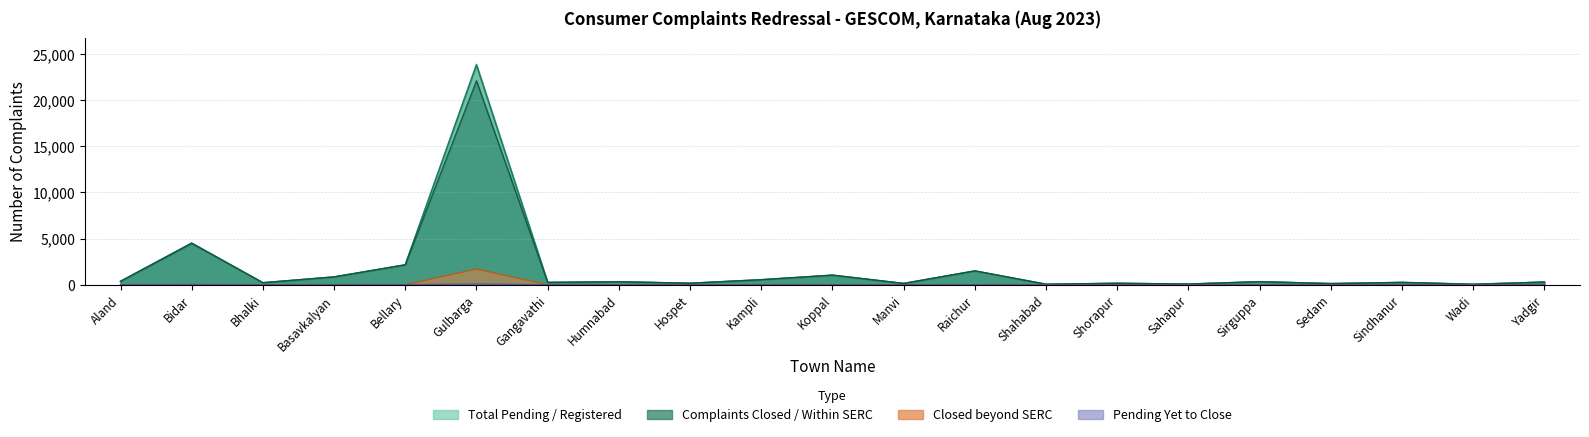

Where is Total Pending nearest to the value 11958?

Bidar